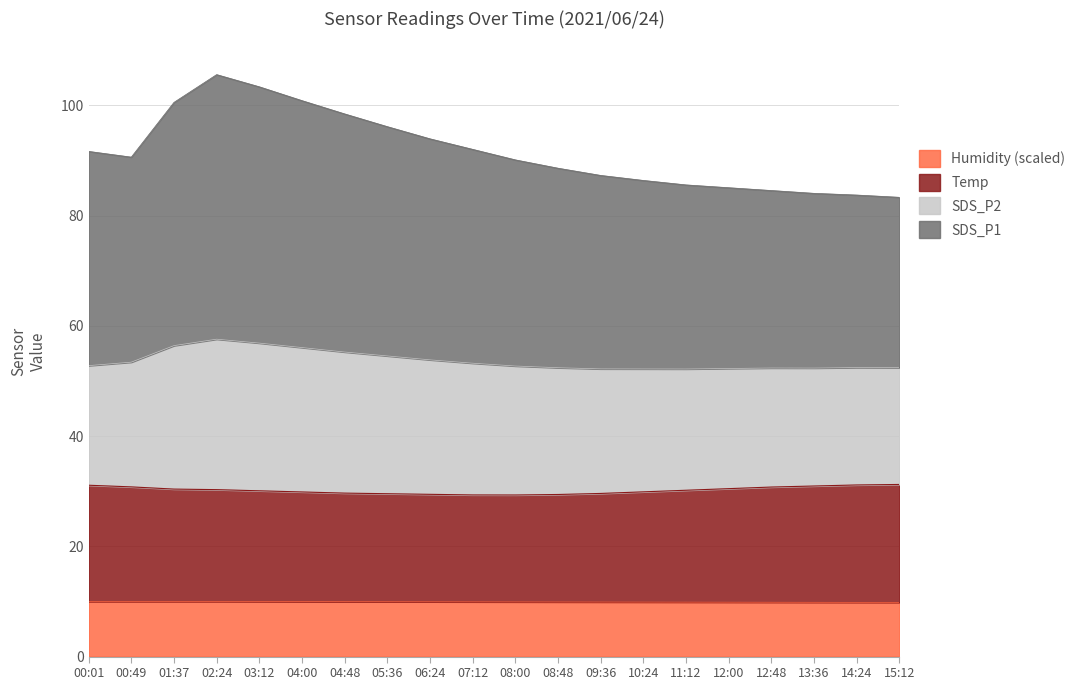

List the labels in order of SDS_P1 value, largest first.

02:24, 03:12, 04:00, 01:37, 04:48, 05:36, 06:24, 07:12, 00:01, 00:49, 08:00, 08:48, 09:36, 10:24, 11:12, 12:00, 12:48, 13:36, 14:24, 15:12